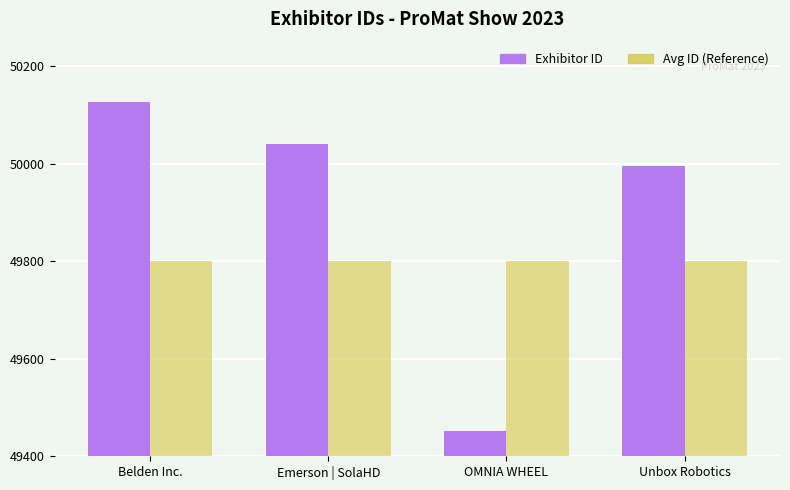

How many bars are there in total?

8